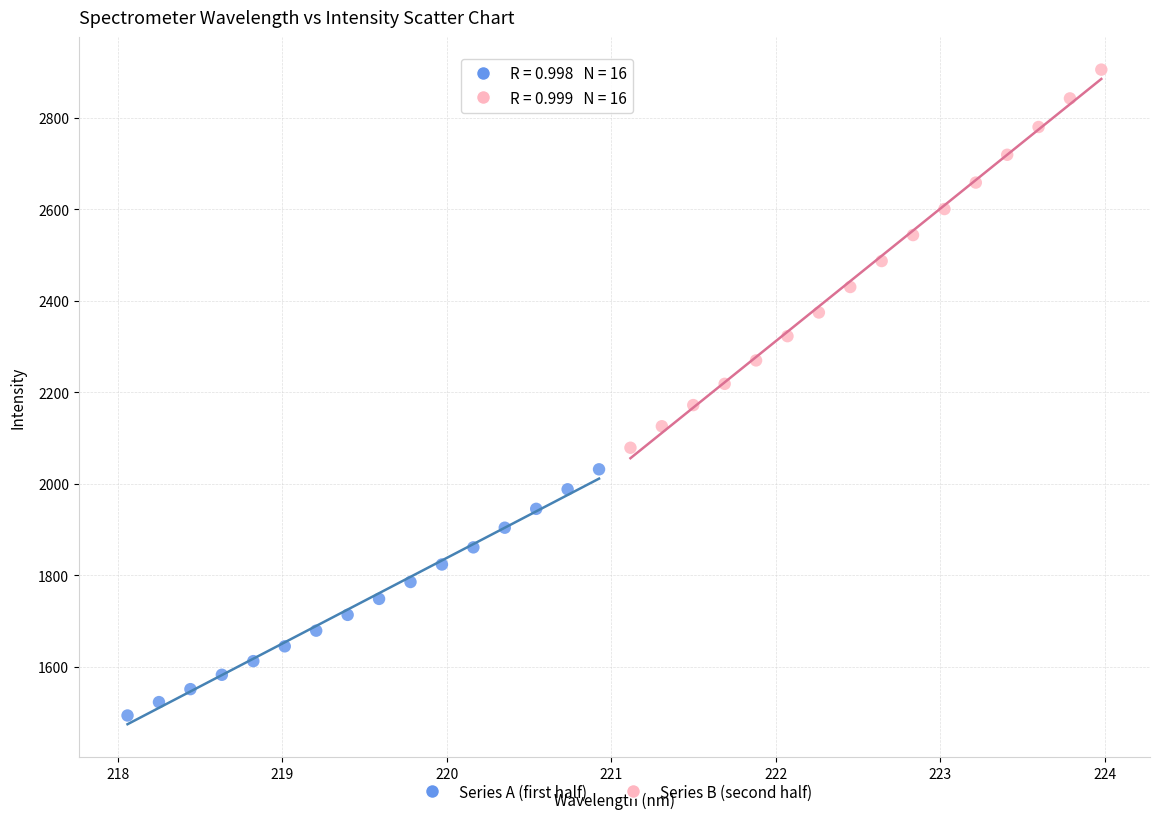

Which series contains the highest Y value?

Series B (second half)